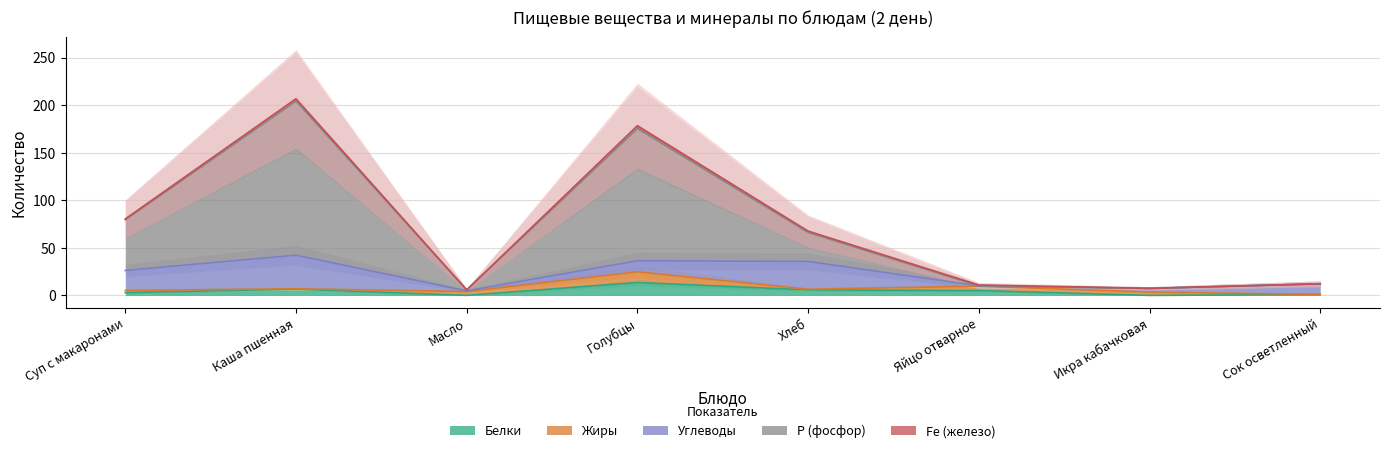

True or false: Р (фосфор) has more than 0 points higher than both neighbors.

True